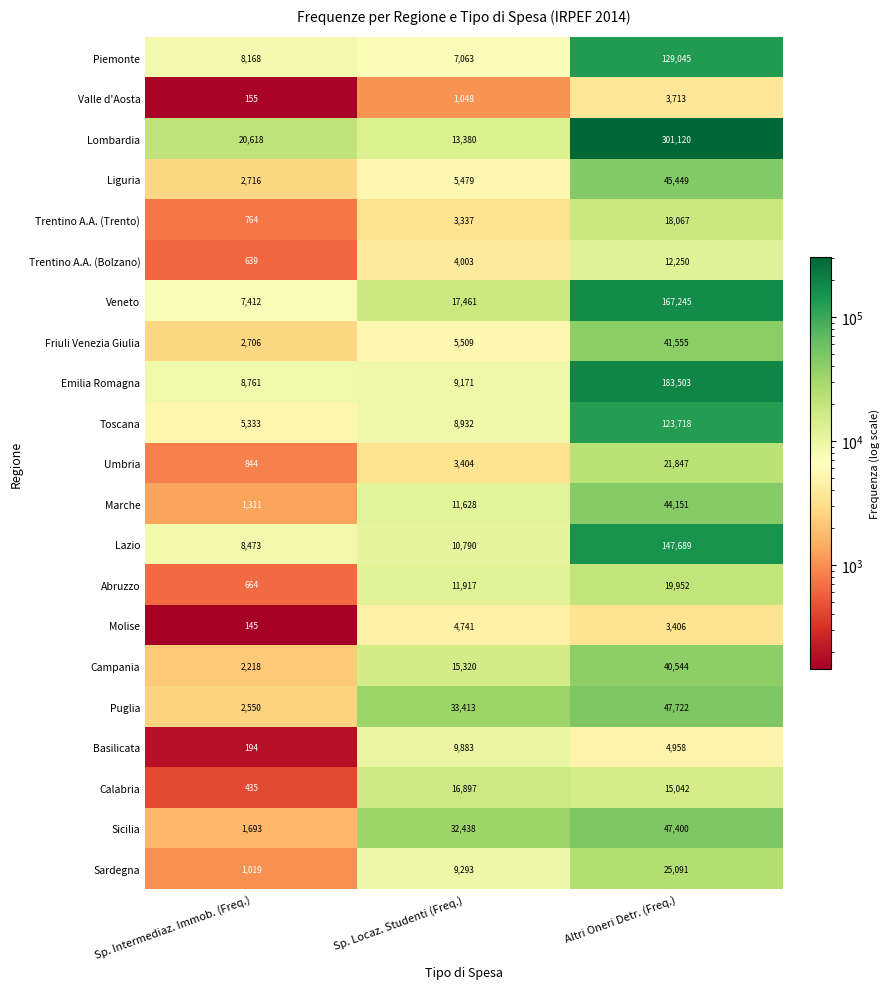

What is the highest value of the Campania series?

40544